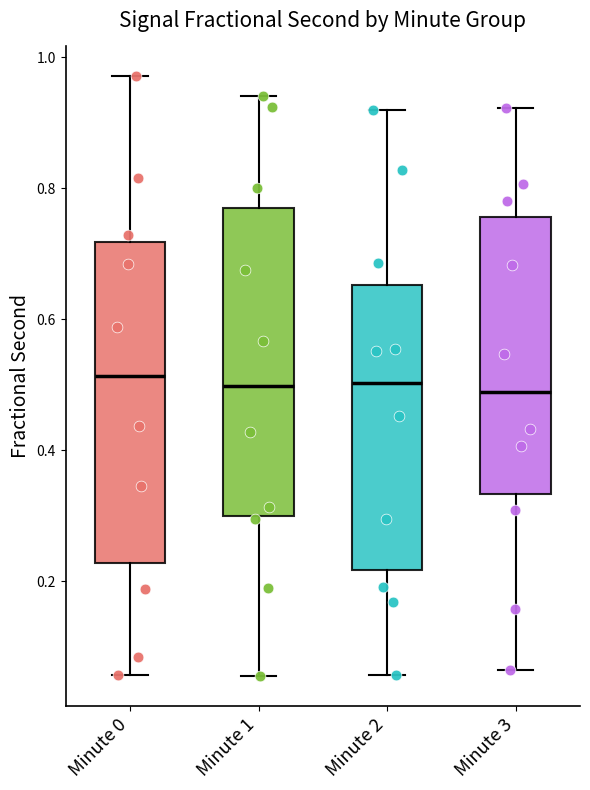

Reading left to right, transcribe this box plot: for each box, give where its median line is, the range the box spans, and where its two whiskers end, as read against the y-axis. The values are not printed on the chart, so give them approximately, as read against the axis.

Minute 0: median 0.52, box 0.22 to 0.72, whiskers 0.06 to 0.98
Minute 1: median 0.50, box 0.30 to 0.76, whiskers 0.06 to 0.94
Minute 2: median 0.50, box 0.22 to 0.66, whiskers 0.06 to 0.92
Minute 3: median 0.48, box 0.34 to 0.76, whiskers 0.06 to 0.92